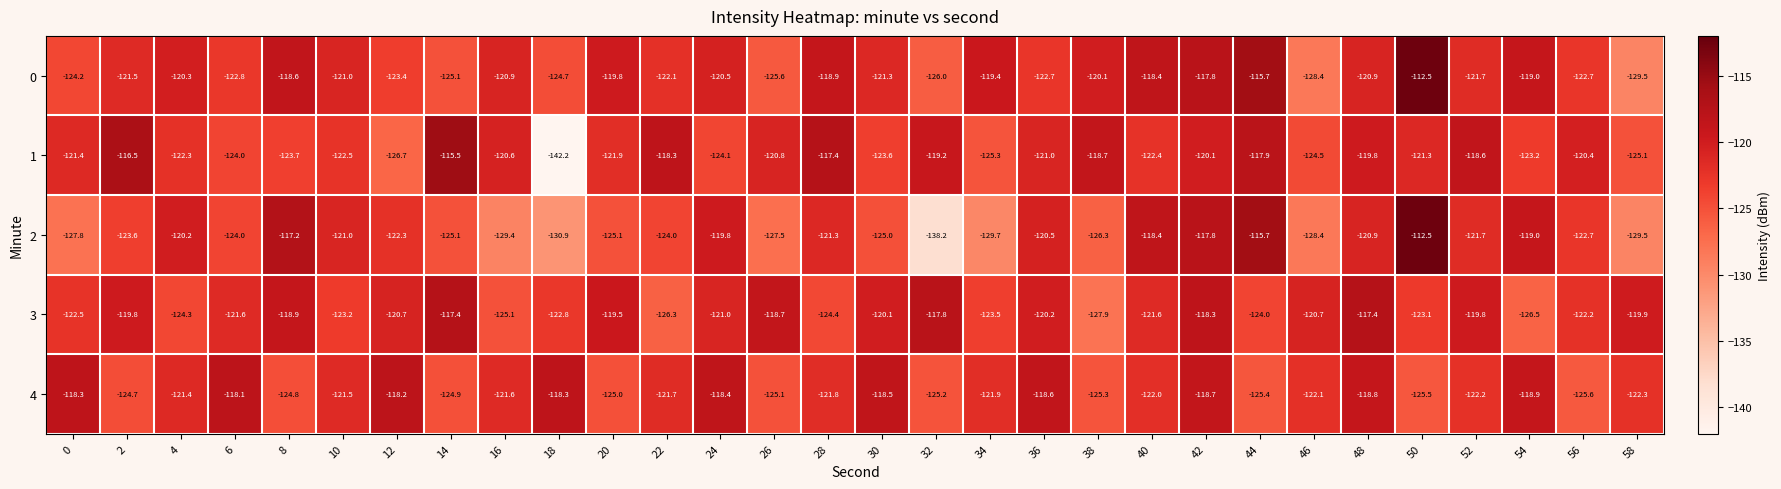

How many data points does each series have?

30